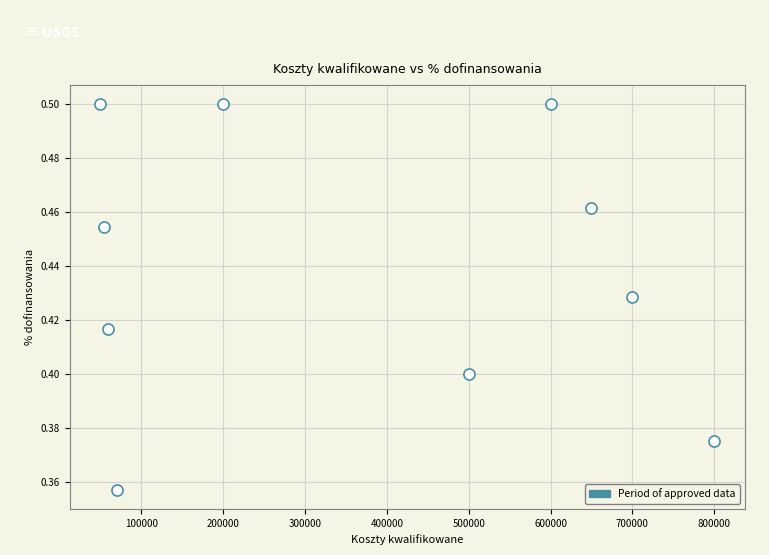

What is the range of X values (max minus min)?

750000.0